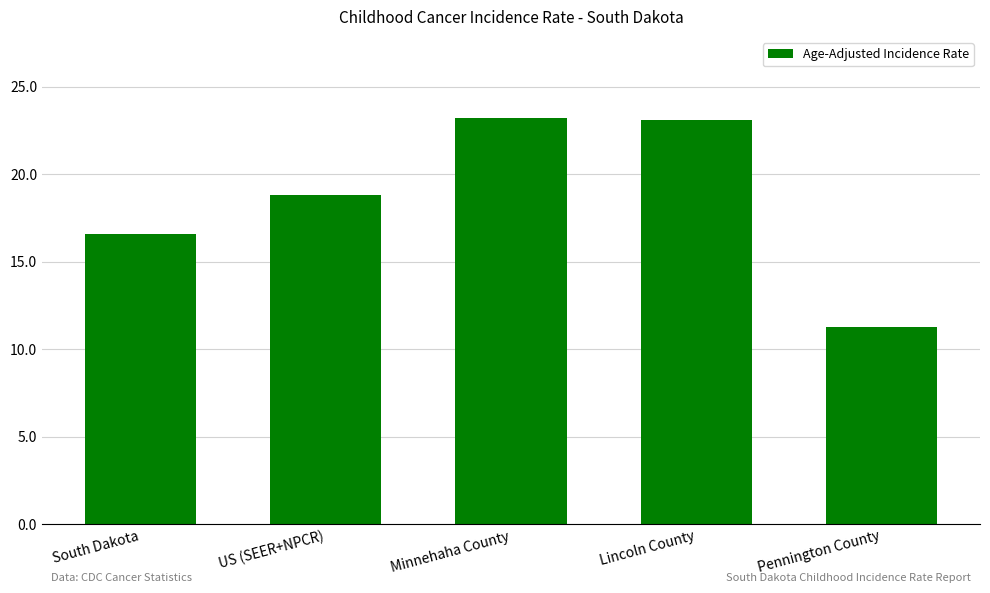

What is the sum of the values at Lincoln County and Pennington County?

34.4